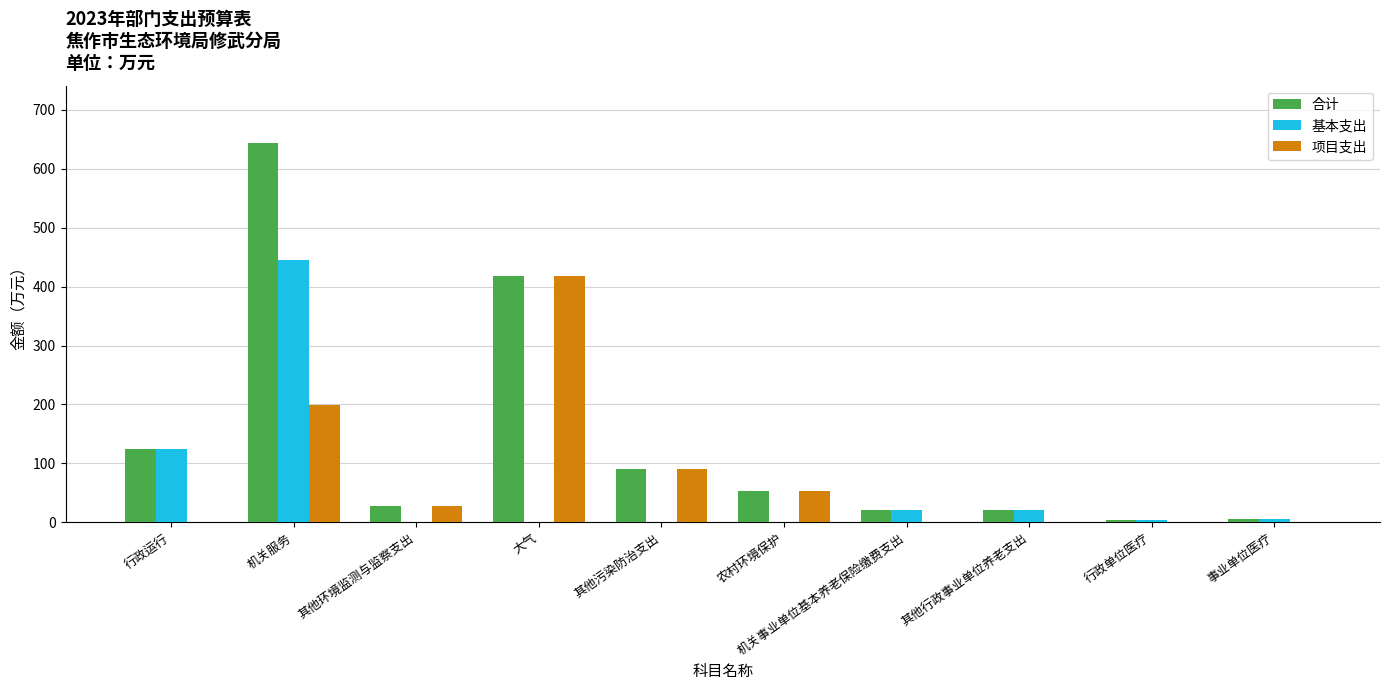

How many groups of bars are there?

10